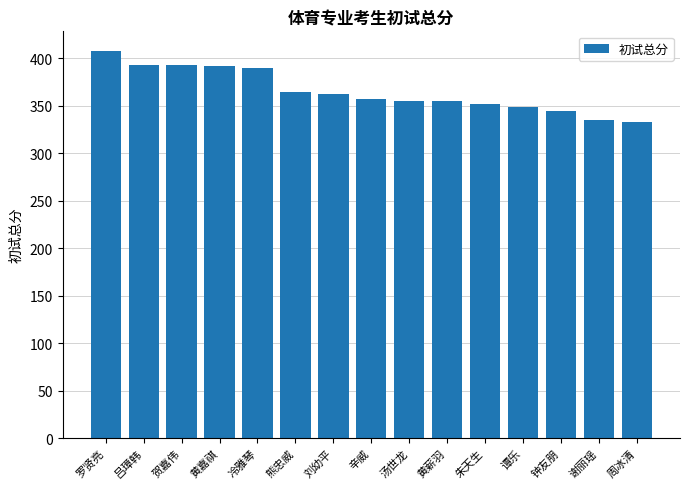

What is the maximum value shown in the chart?

408